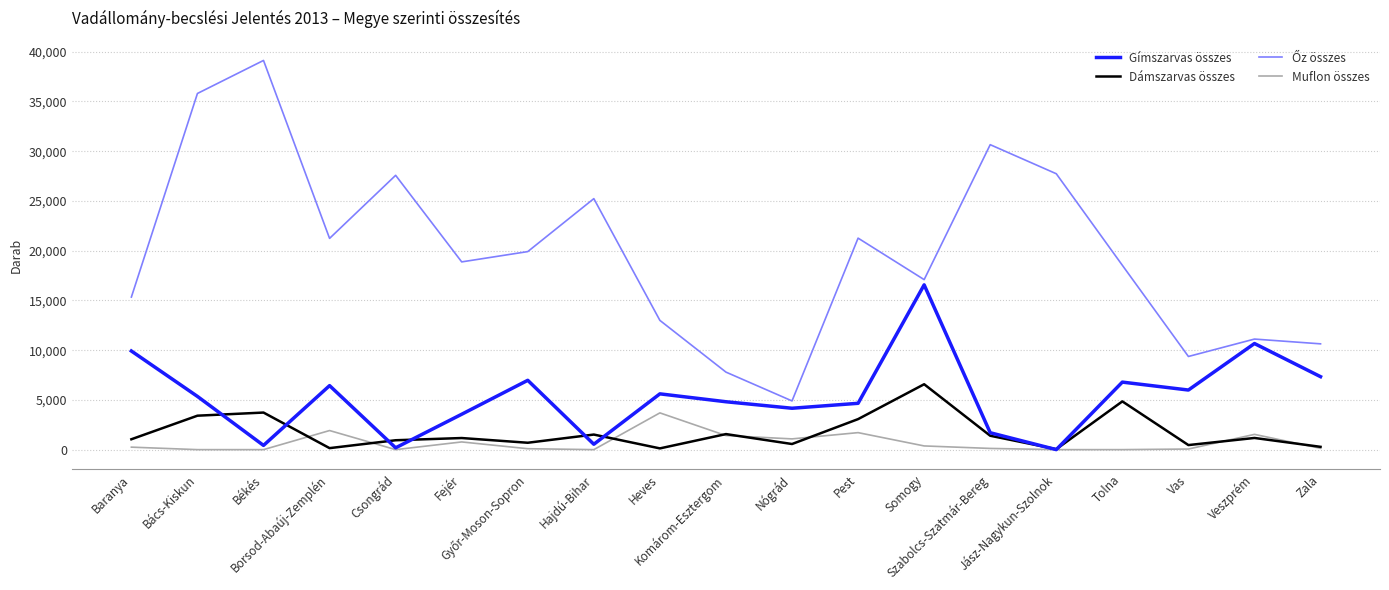

True or false: Gímszarvas összes has a value of 3276 at Tolna.

False